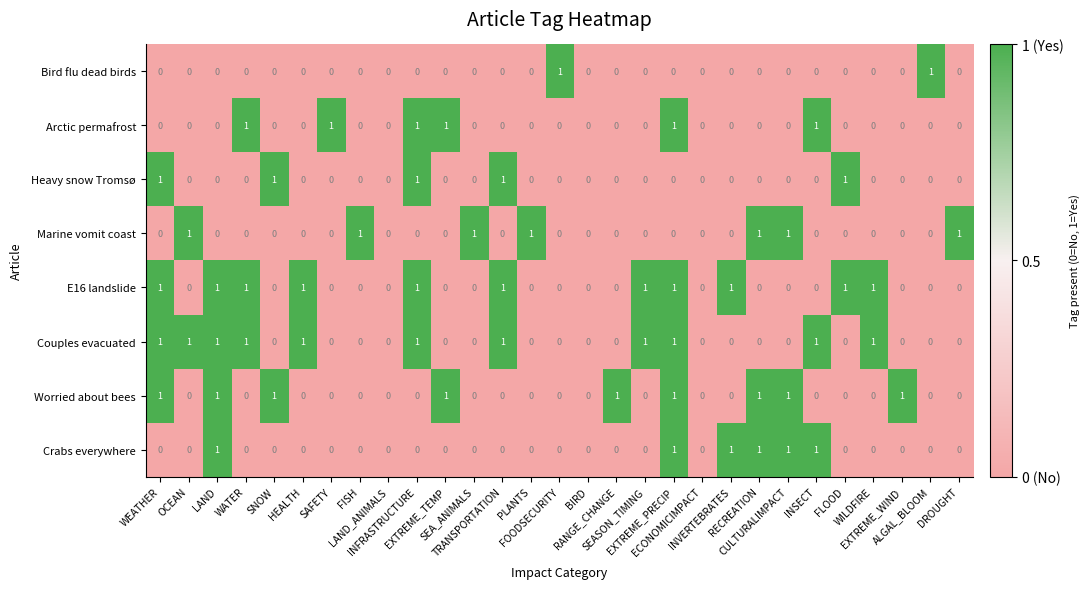

How many Bird flu dead birds values are between 0 and 1?

29